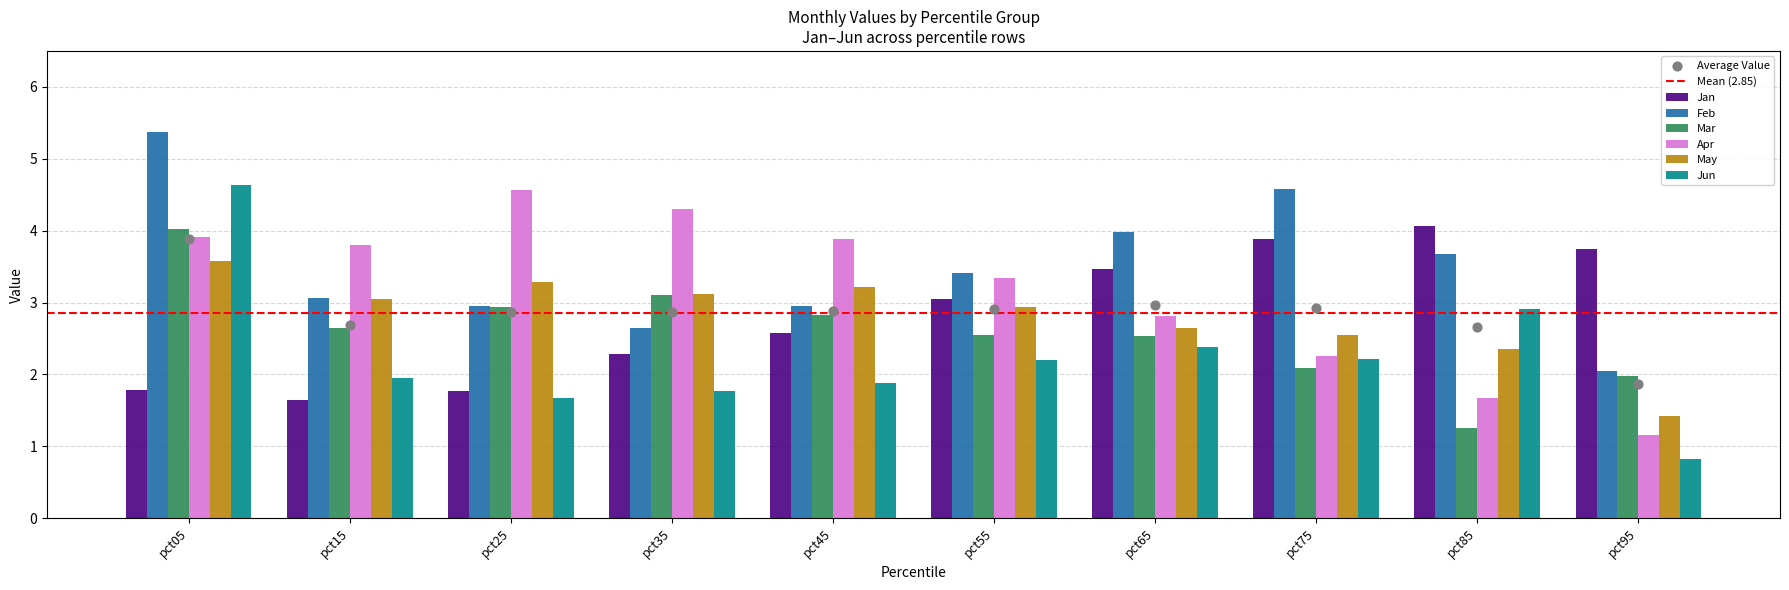

At which category is the sum across all series the highest?

pct05